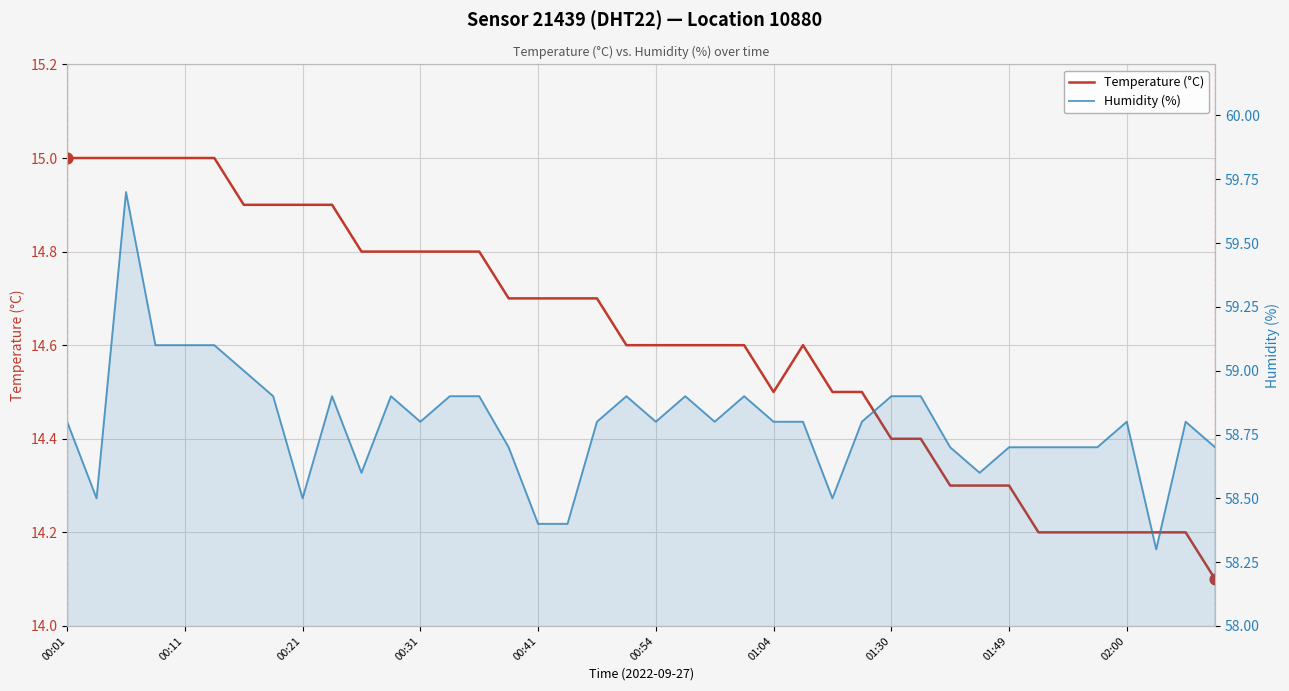

Is the value of Temperature (°C) at 14 greater than the value of Humidity (%) at 14?

No